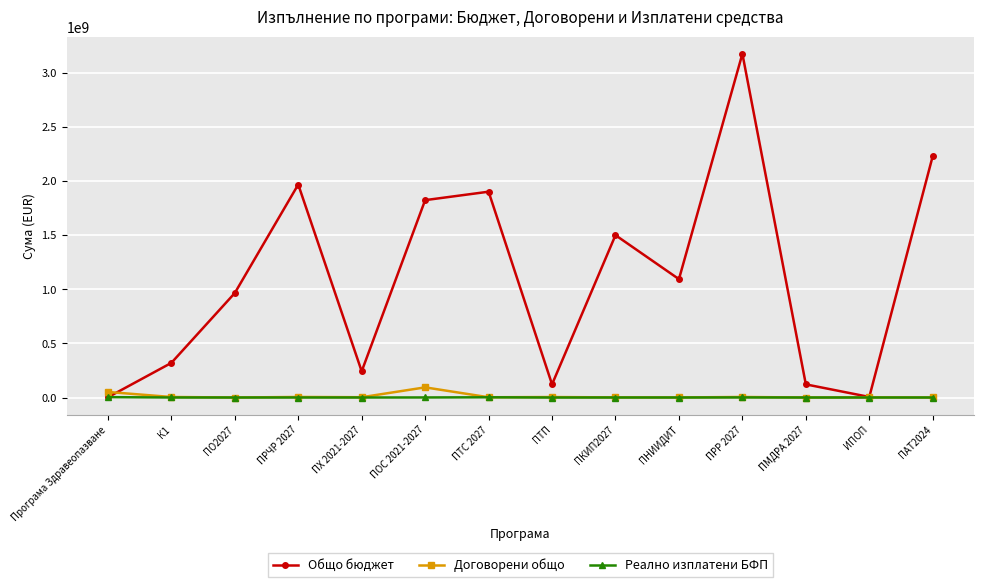

At which category is the sum across all series the highest?

ПРР 2027